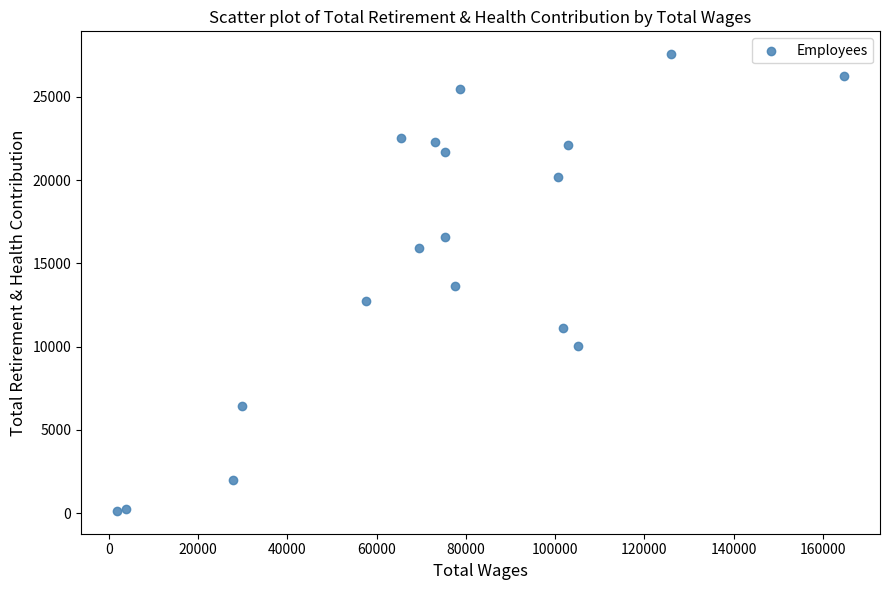

What is the range of Y values (max minus min)?

27433